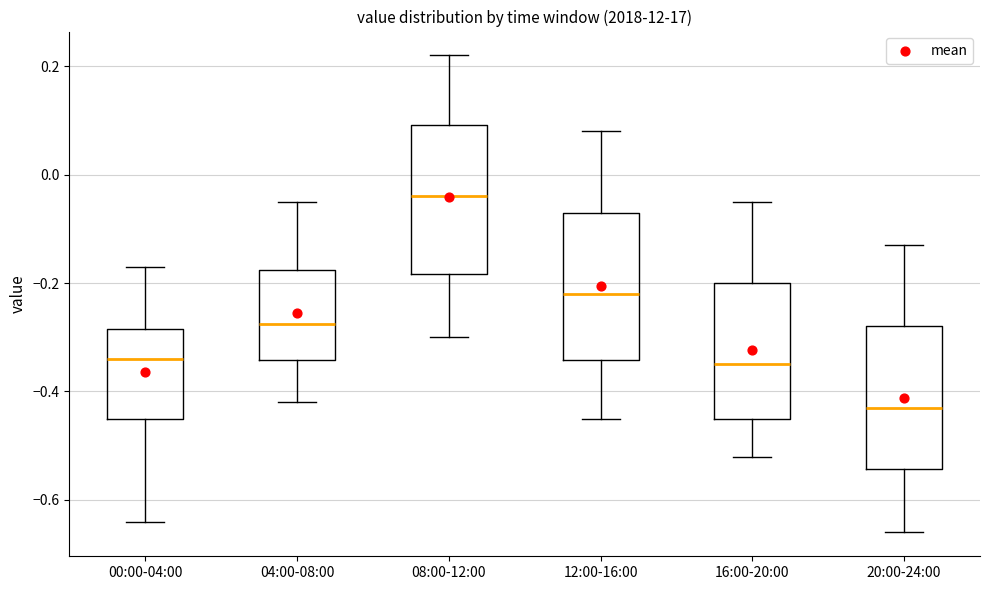

Where does the median line of the box for 04:00-08:00 sit on the y-axis? The values are not printed on the chart, so give them approximately, as read against the axis.

-0.28